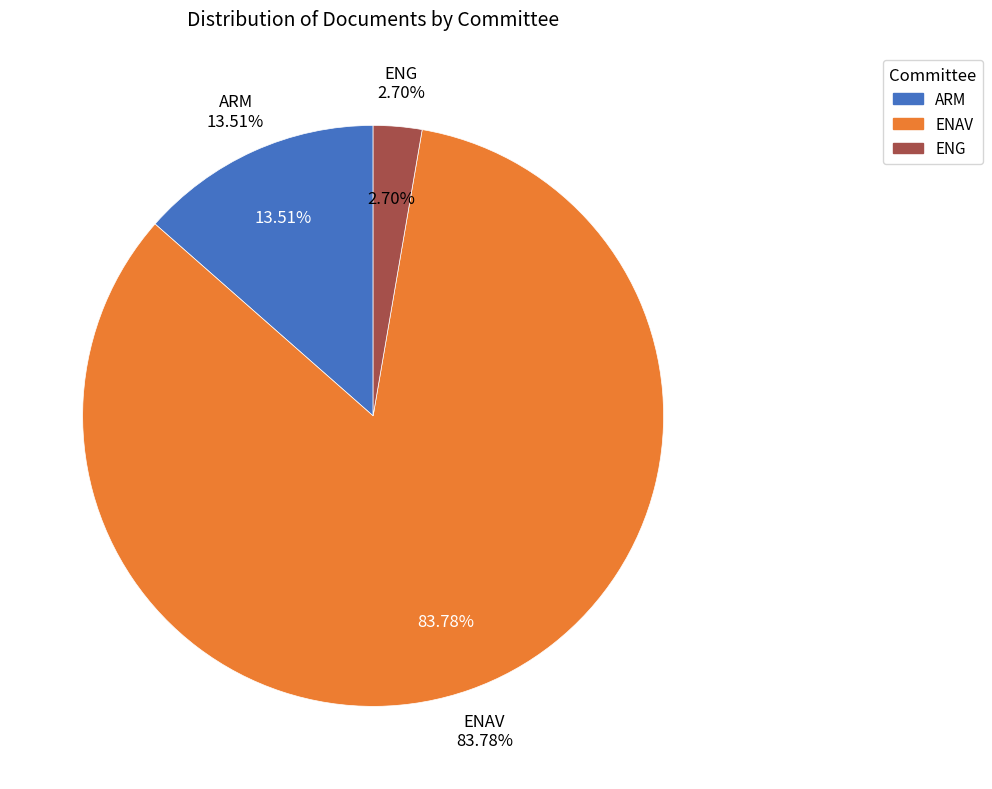

To the nearest percent, what is the combined percentage of ENAV and ARM?

97%